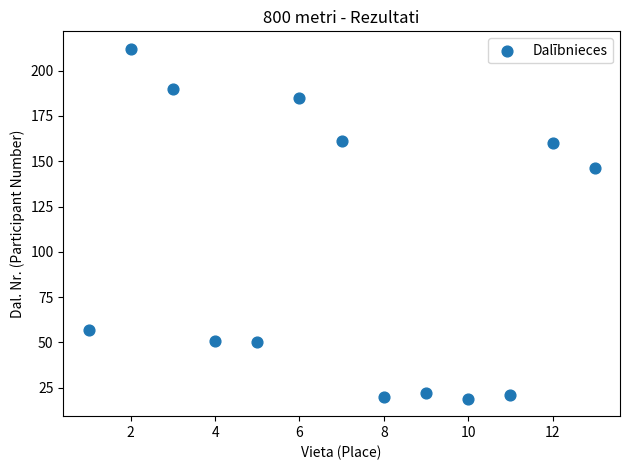

What Y value in the scatter plot is closest to 115?

146